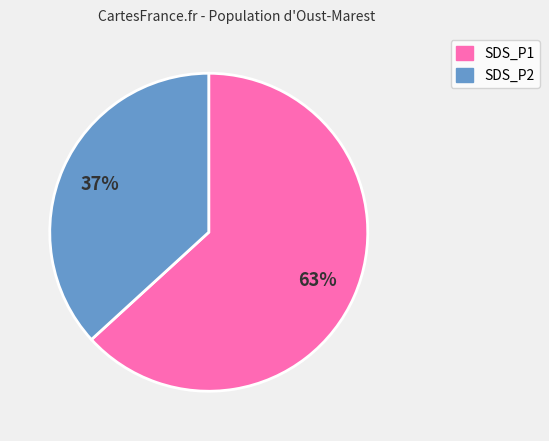

To the nearest percent, what portion does SDS_P2 represent?

37%